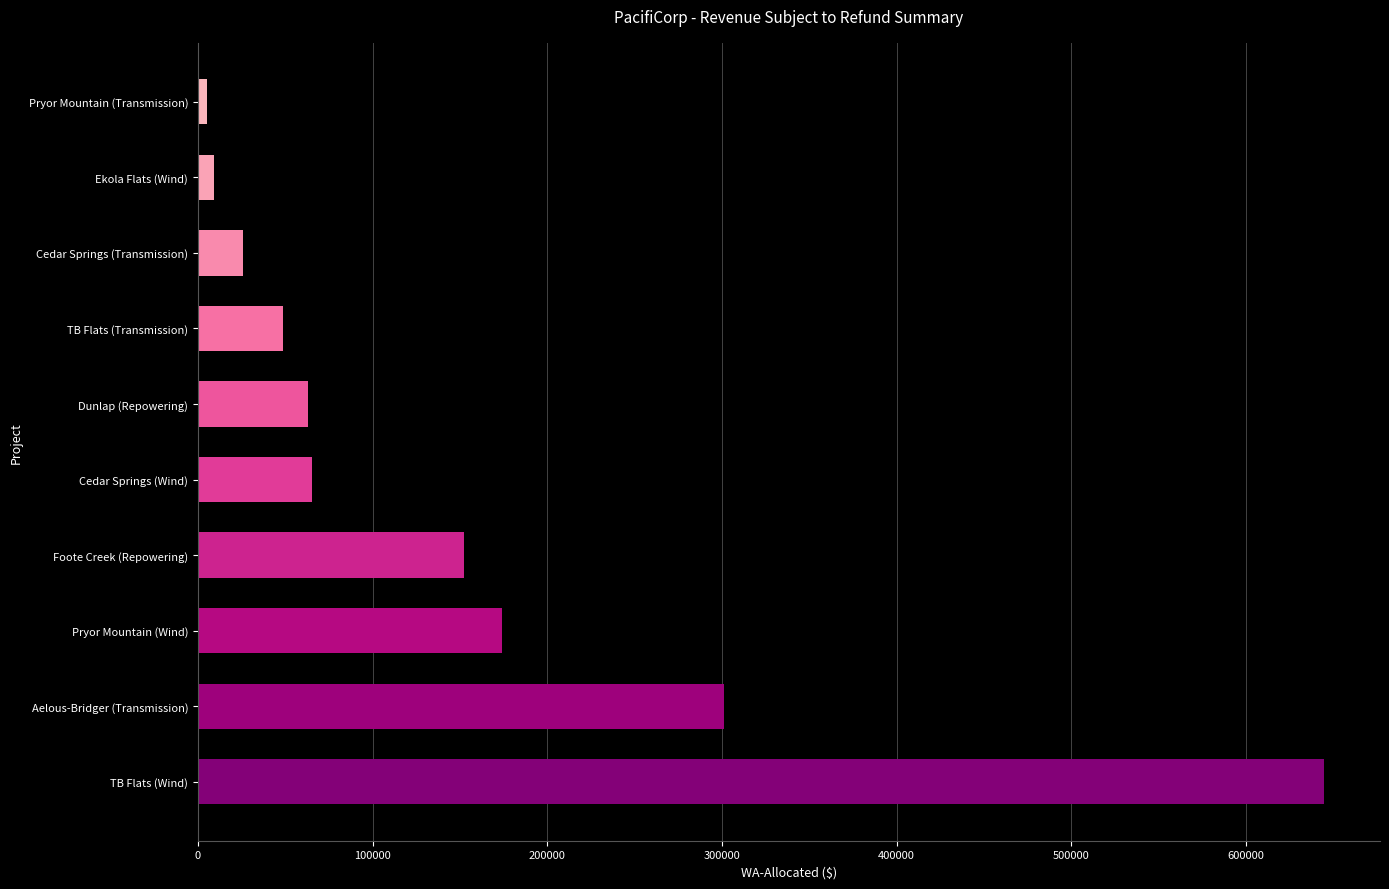

True or false: the data shows -98261.4 at Dunlap (Repowering).

False